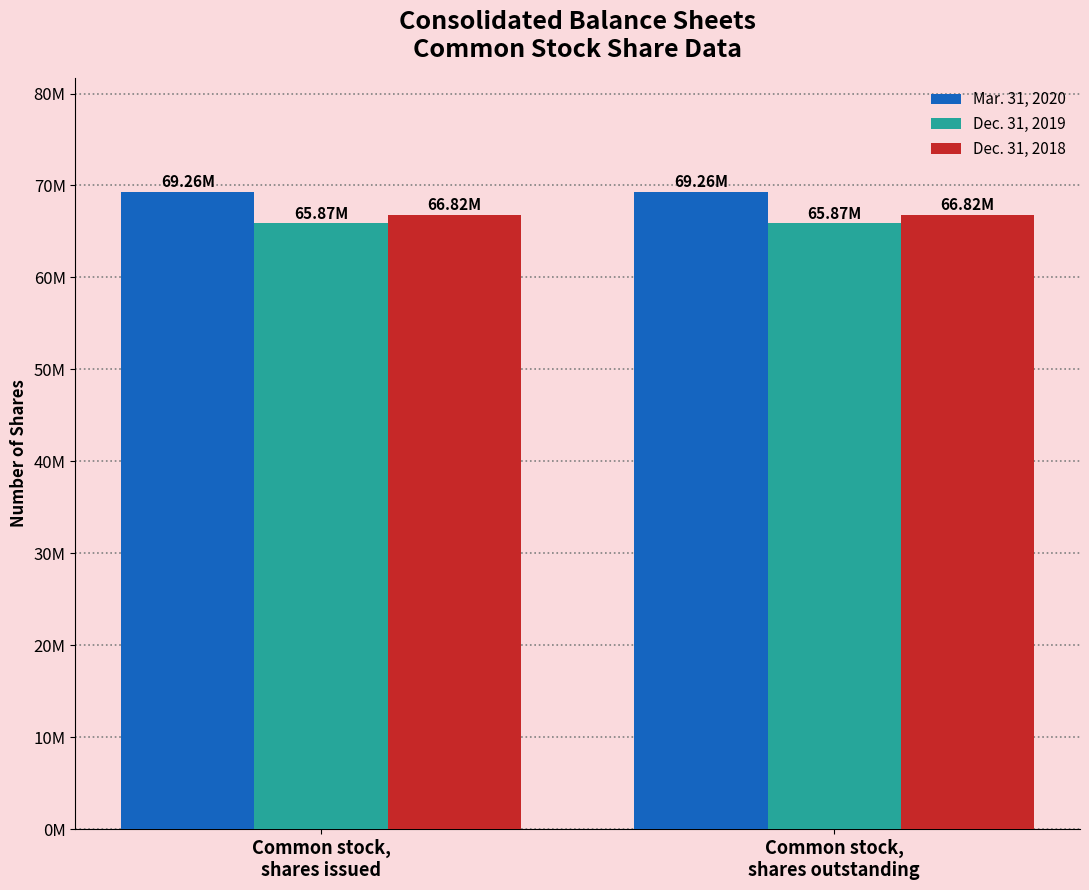

Between Common stock,
shares issued and Common stock,
shares outstanding, which is larger?

Common stock,
shares issued